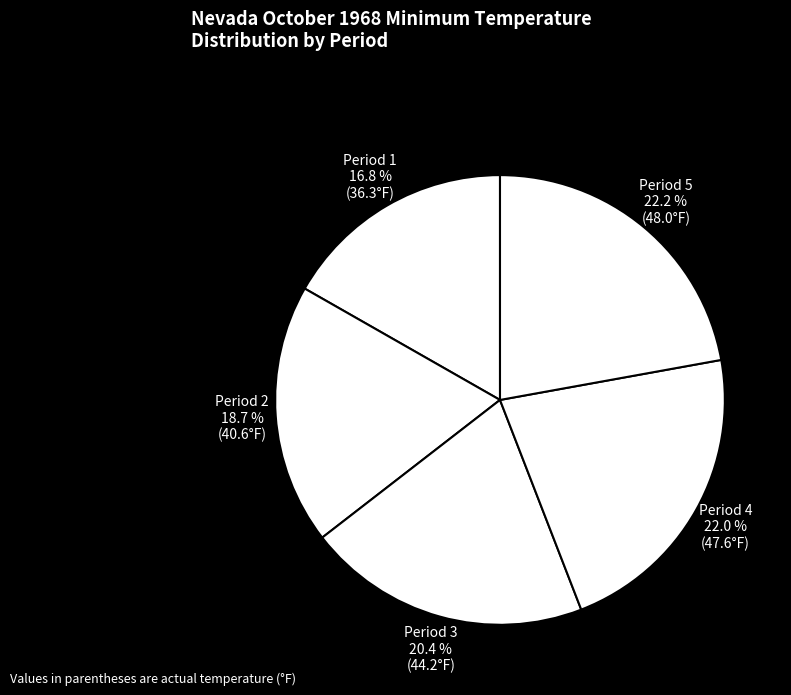

The Period 1 slice represents 17% of the pie. True or false?

True